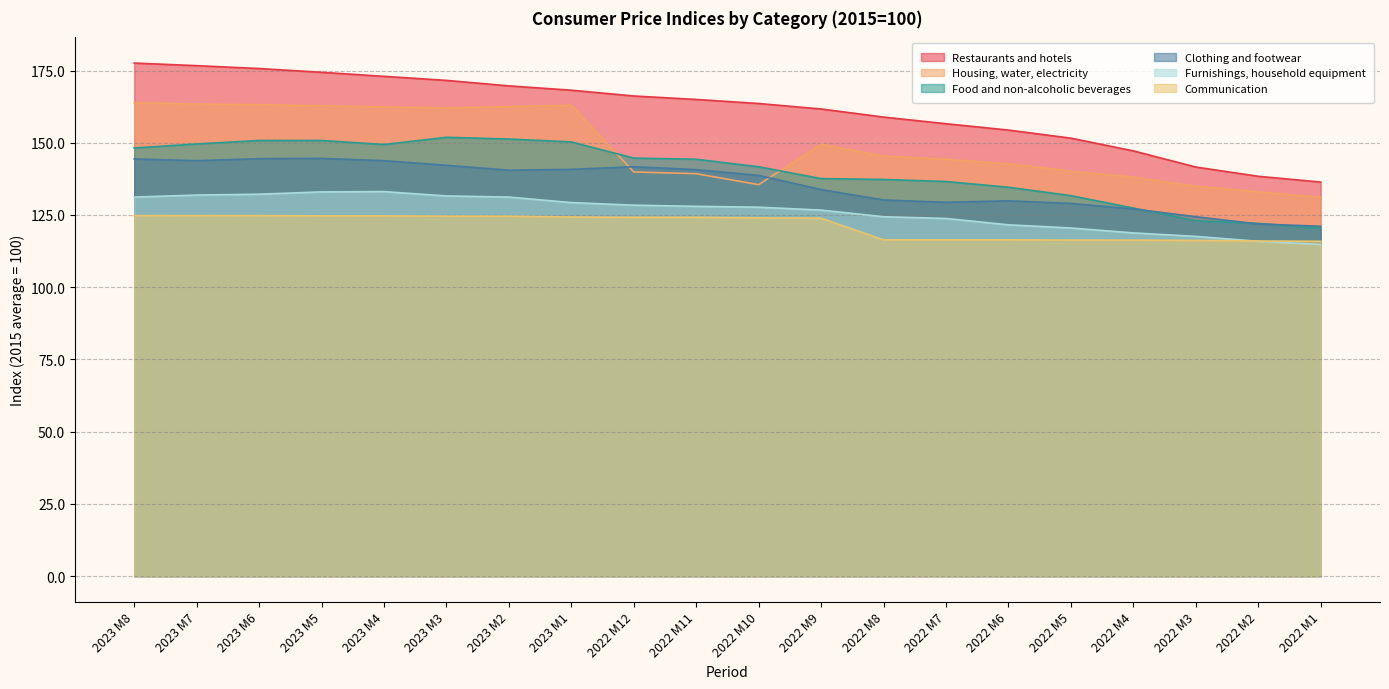

What is the difference between the maximum and second lowest values in the Communication series?

8.8